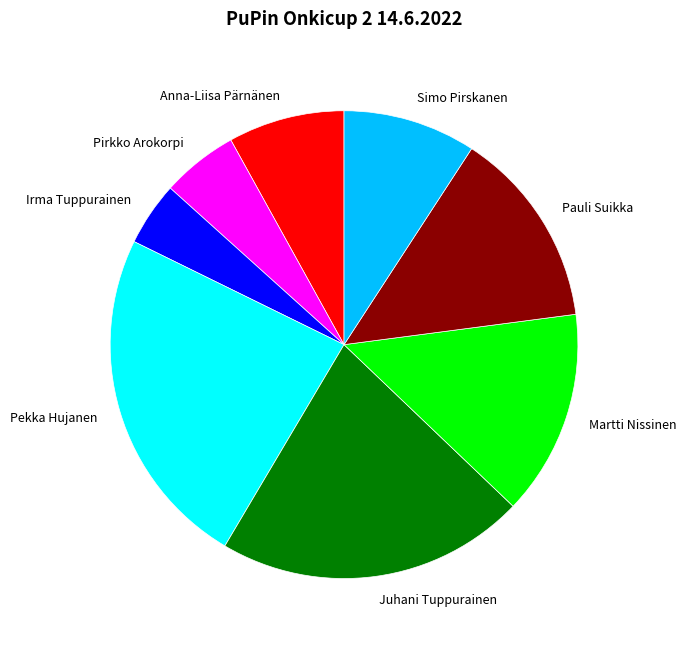

Combined, do Martti Nissinen and Pekka Hujanen account for over 50%?

No